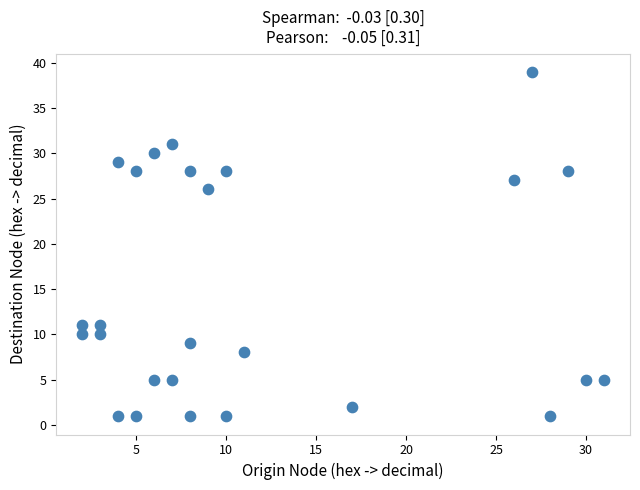

What Y value in the scatter plot is closest to 20?

26